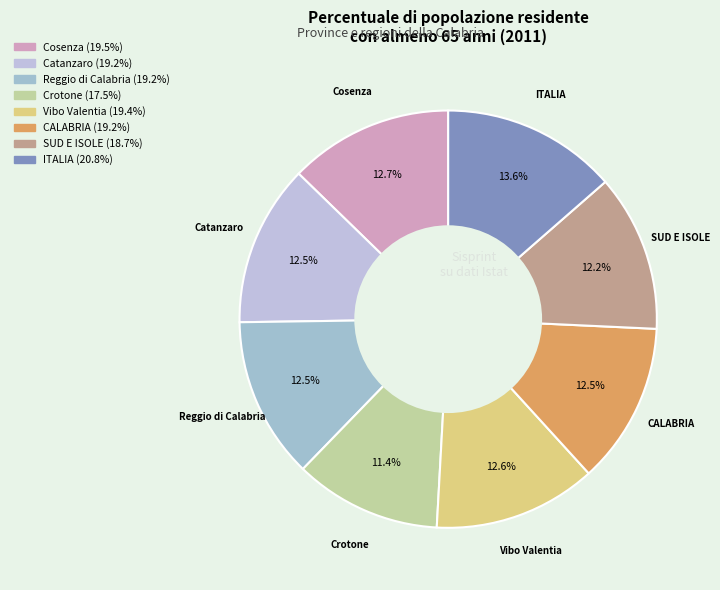

Combined, what portion of the pie is ITALIA and Vibo Valentia?

26.2%